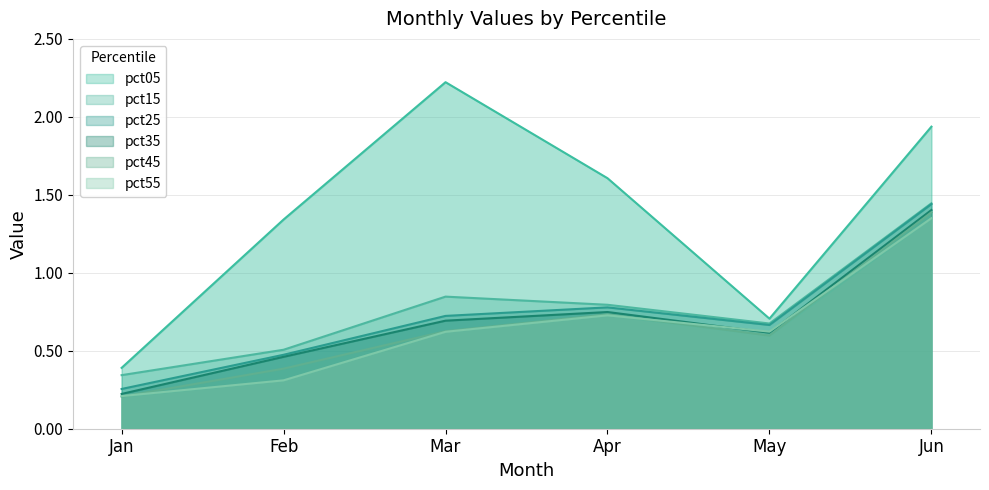

Which has a higher value, May or Apr?

Apr